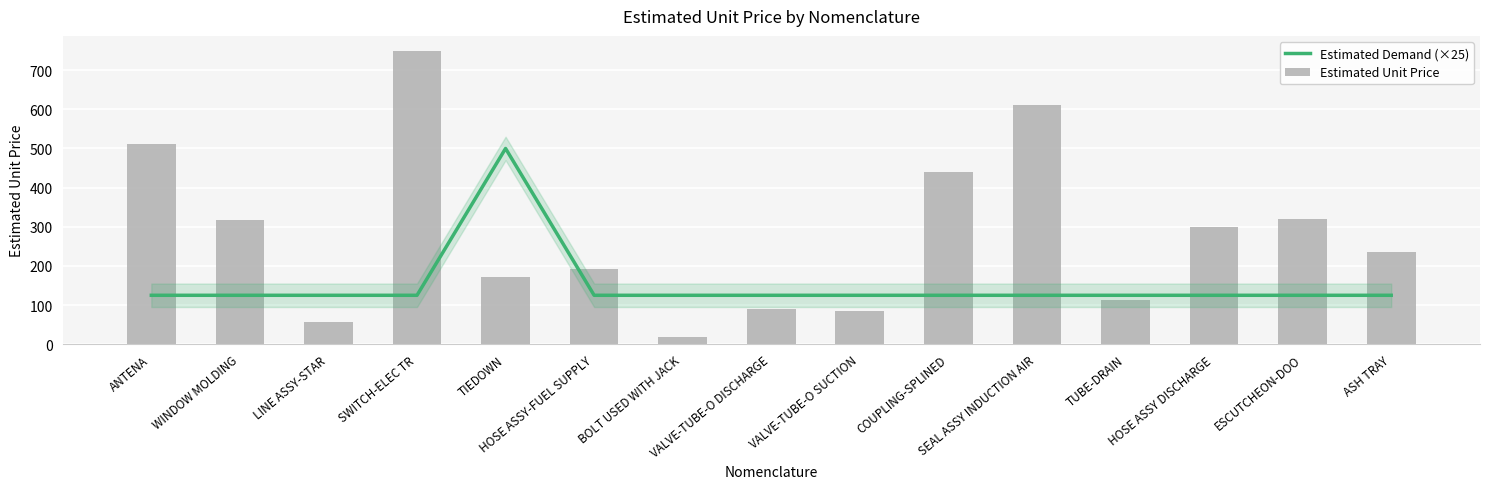

The Estimated Demand (×25) series shows 176.4 at TUBE-DRAIN. True or false?

False